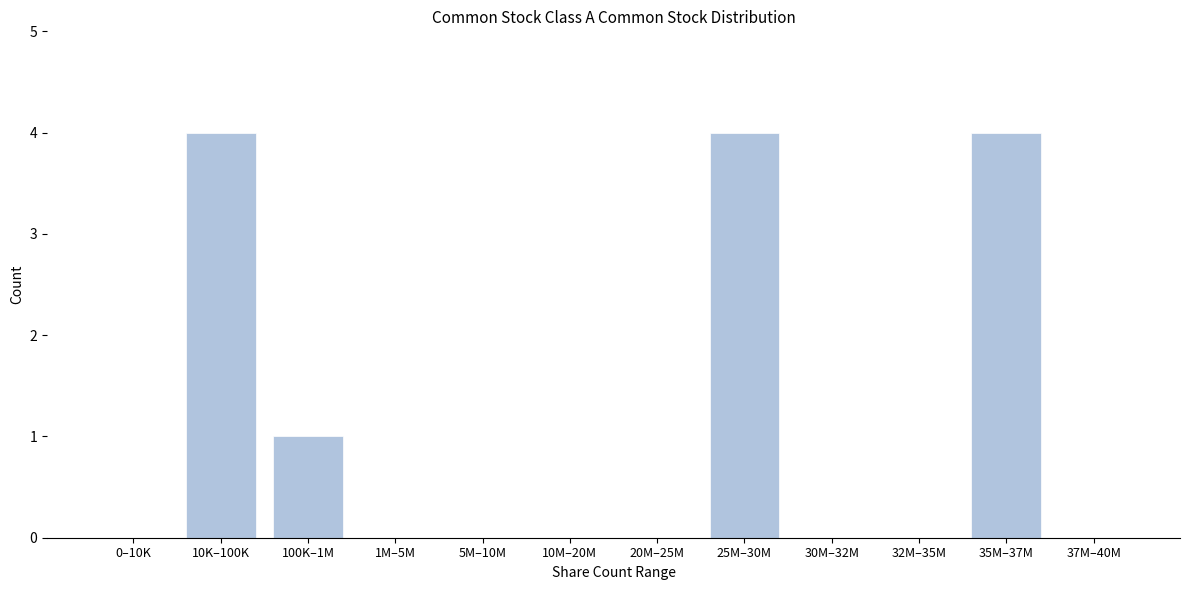

Reading right to left, transcribe all the data shown in this chart.

37M–40M=0	35M–37M=4	32M–35M=0	30M–32M=0	25M–30M=4	20M–25M=0	10M–20M=0	5M–10M=0	1M–5M=0	100K–1M=1	10K–100K=4	0–10K=0